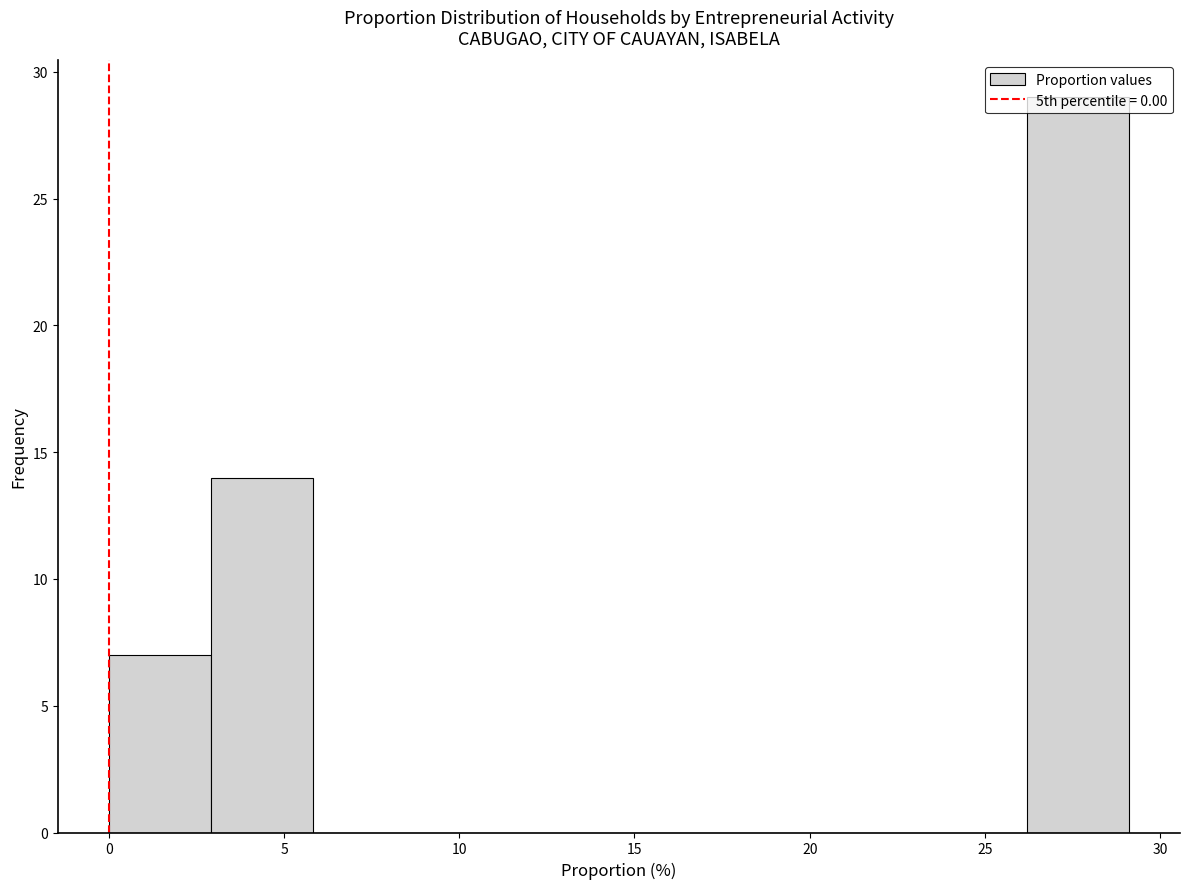

Which range on the x-axis has the tallest bar?

26.0 to 29.0